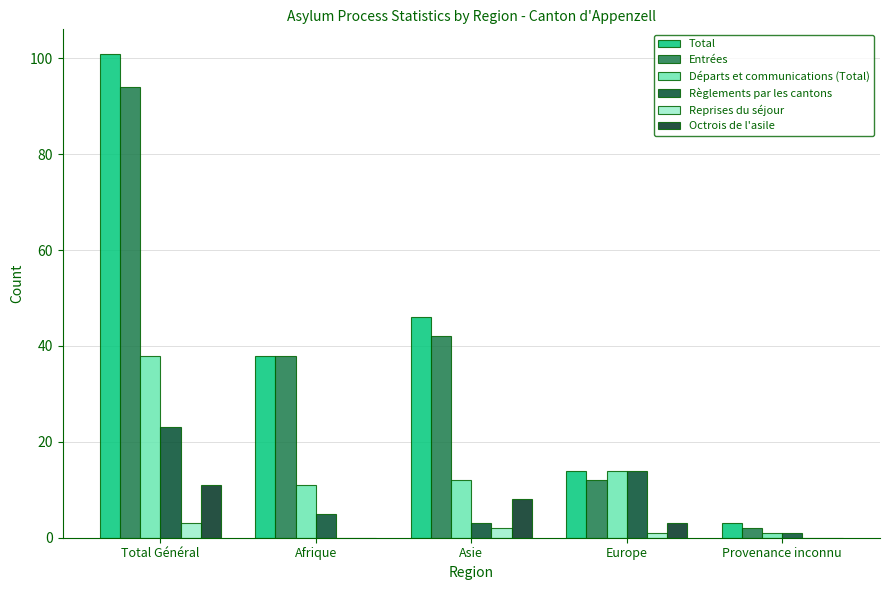

Rank the categories by Départs et communications (Total) value from lowest to highest.

Provenance inconnu, Afrique, Asie, Europe, Total Général